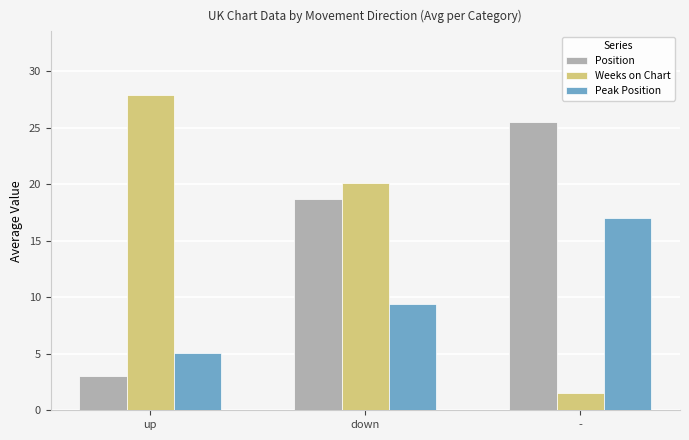

What is the label of the 3rd bar from the right?

up